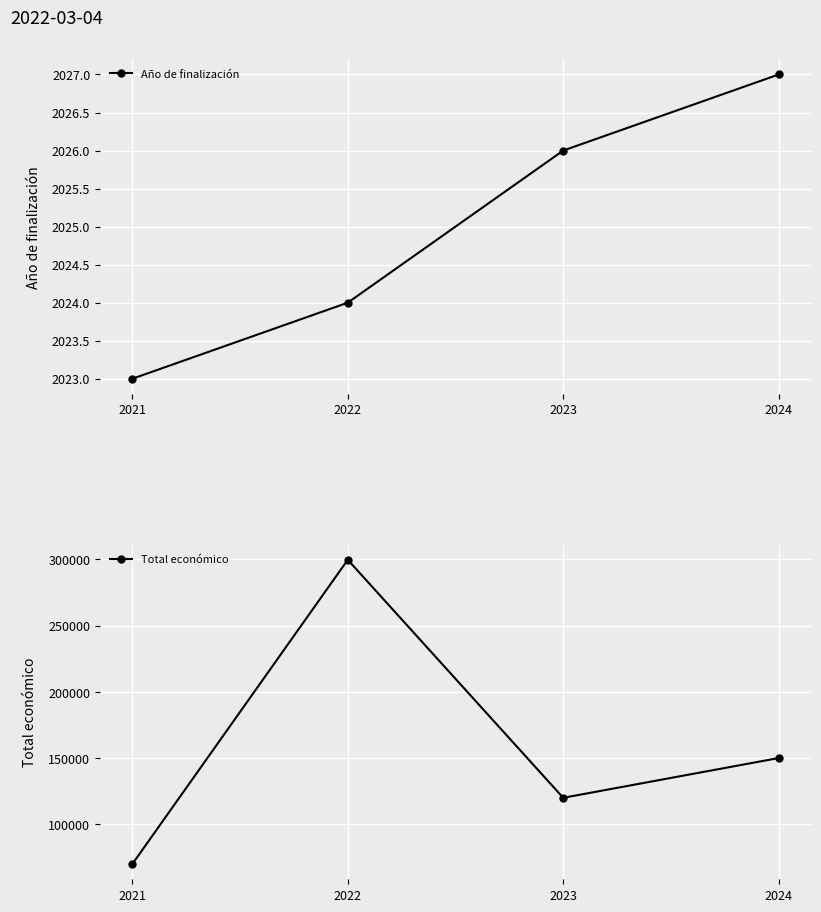

True or false: Año de finalización and Total económico intersect in this chart.

False